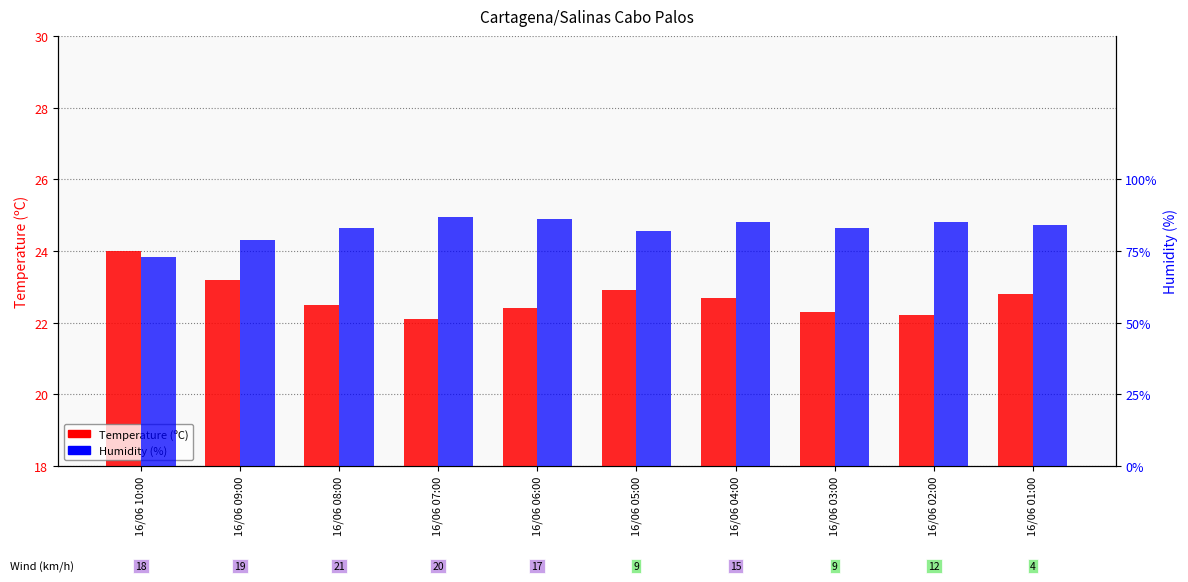

Between 16/06 08:00 and 16/06 02:00, which is larger?

16/06 08:00